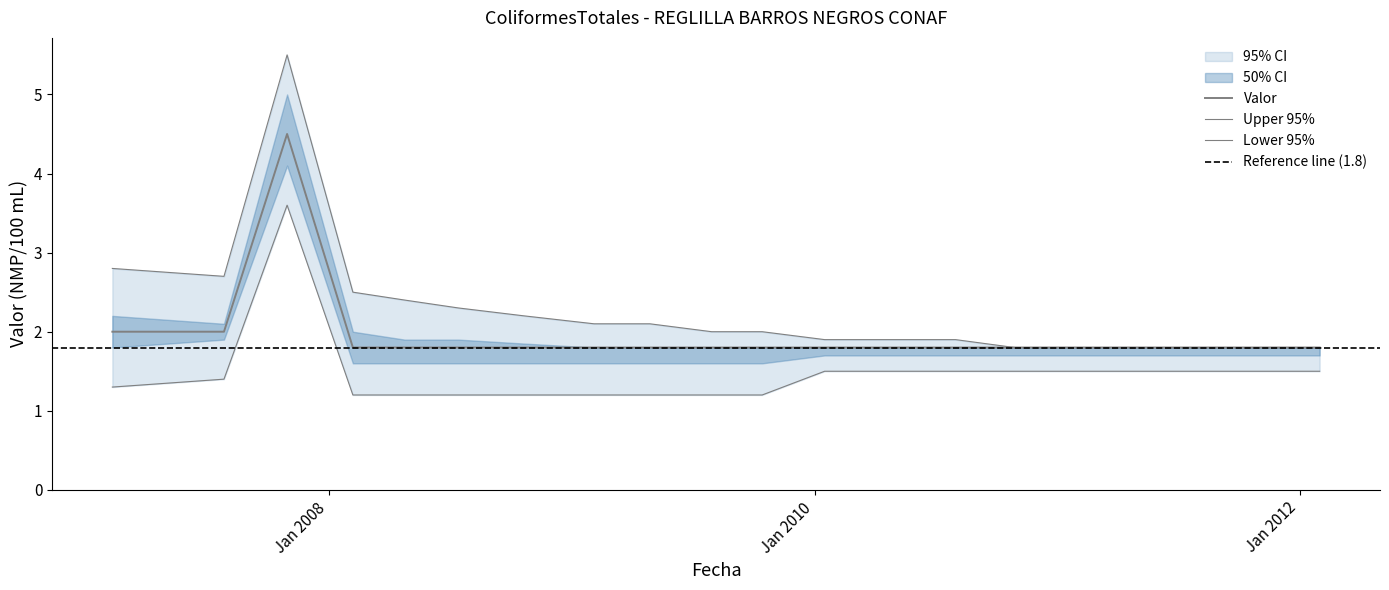

What is the total value across all series at 2011-07-31?

5.1